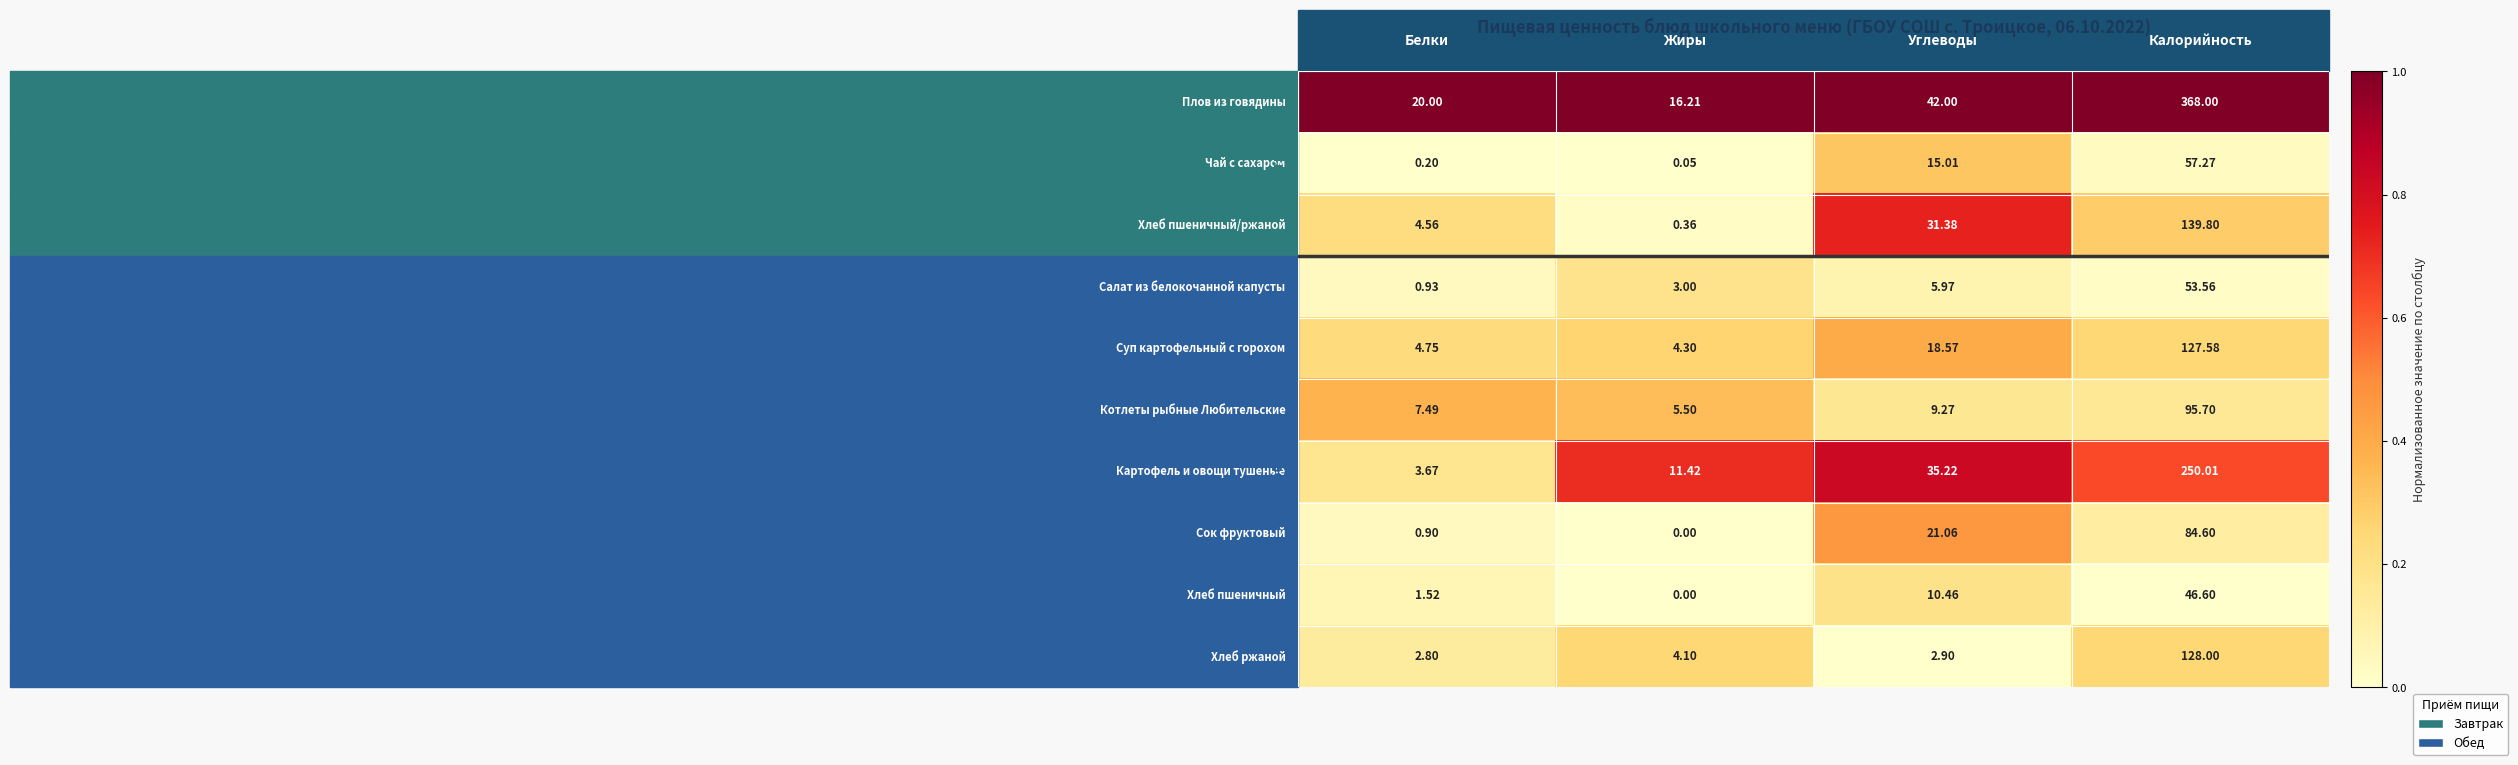

Rank the series by their maximum value, from highest to lowest.

[Завтрак] Плов из говядины, [Обед] Картофель и овощи тушеные, [Завтрак] Хлеб пшеничный/ржаной, [Обед] Хлеб ржаной, [Обед] Суп картофельный с горохом, [Обед] Котлеты рыбные Любительские, [Обед] Сок фруктовый, [Завтрак] Чай с сахаром, [Обед] Салат из белокочанной капусты, [Обед] Хлеб пшеничный